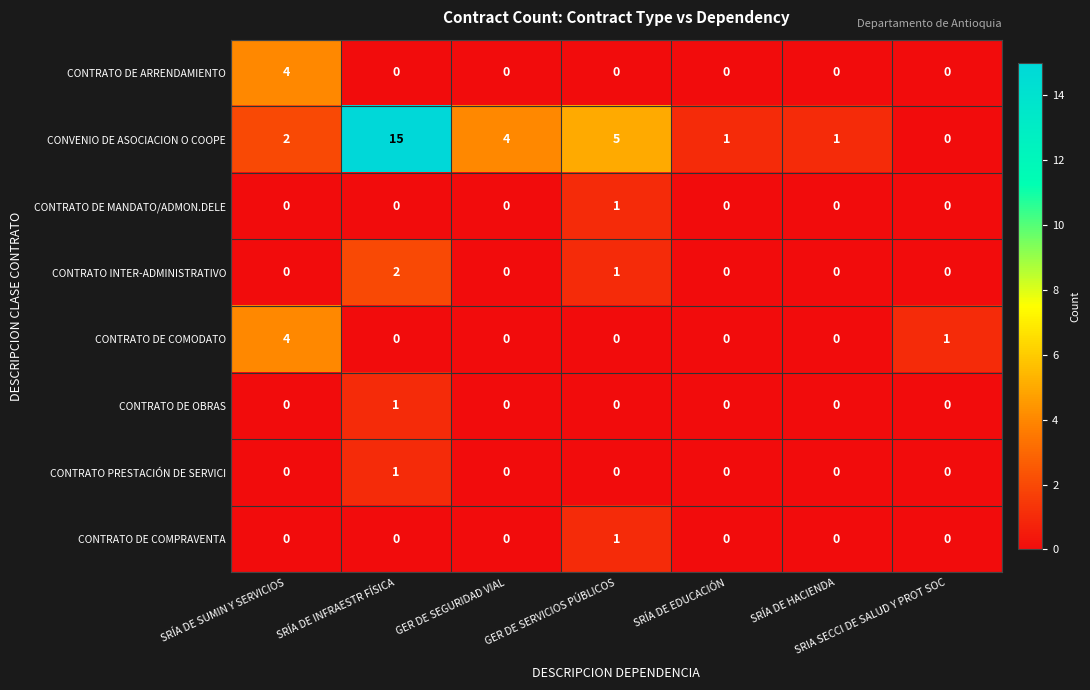

How many CONTRATO INTER-ADMINISTRATIVO values are between 0 and 1?

6